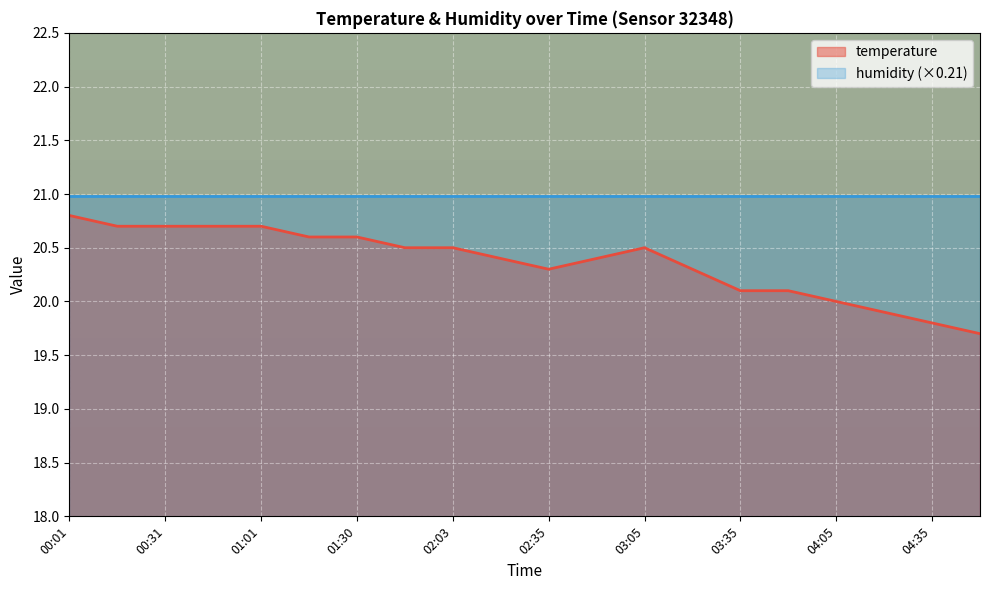

True or false: the data has more than 0 interior local peaks.

True